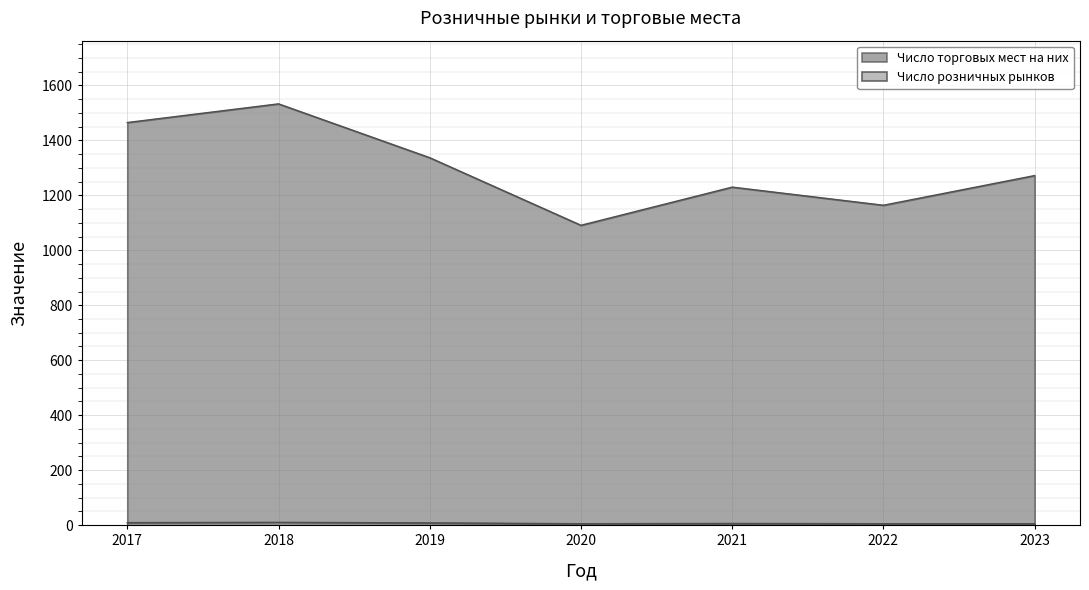

How many interior local peaks does the Число торговых мест на них series have?

2